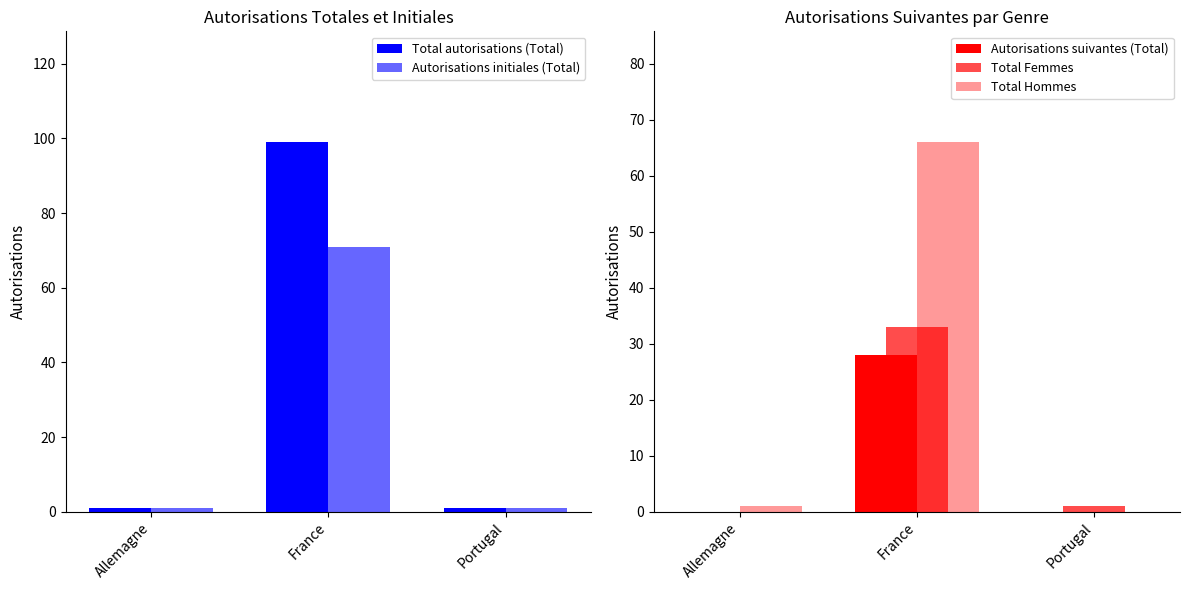

Rank the series by their maximum value, from highest to lowest.

Total autorisations (Total), Autorisations initiales (Total), Total Hommes, Total Femmes, Autorisations suivantes (Total)